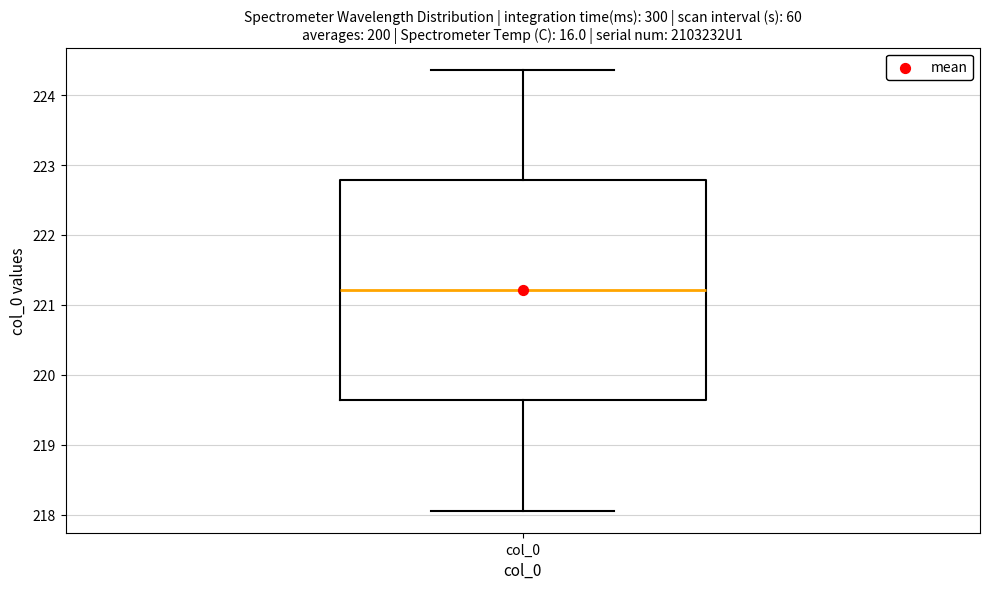

Where does the lower whisker of the box for col_0 end on the y-axis? The values are not printed on the chart, so give them approximately, as read against the axis.

218.1